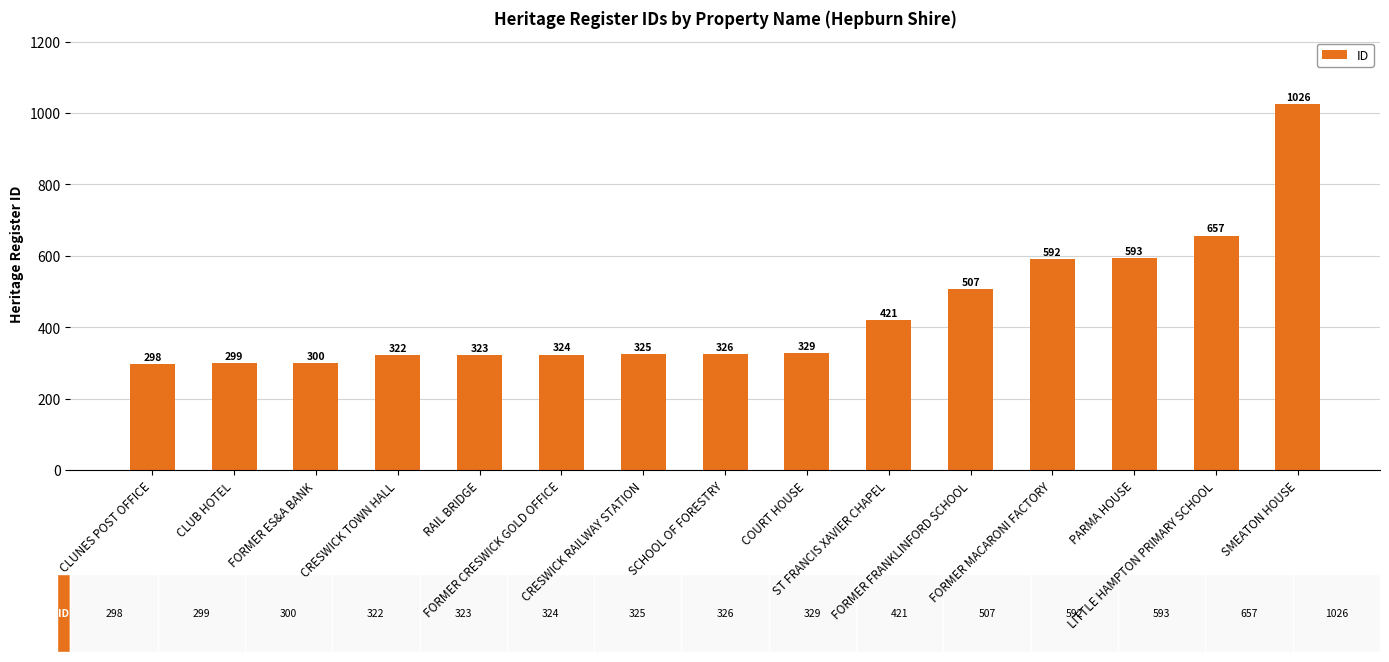

List the labels in order of value, largest first.

SMEATON HOUSE, LITTLE HAMPTON PRIMARY SCHOOL, PARMA HOUSE, FORMER MACARONI FACTORY, FORMER FRANKLINFORD SCHOOL, ST FRANCIS XAVIER CHAPEL, COURT HOUSE, SCHOOL OF FORESTRY, CRESWICK RAILWAY STATION, FORMER CRESWICK GOLD OFFICE, RAIL BRIDGE, CRESWICK TOWN HALL, FORMER ES&A BANK, CLUB HOTEL, CLUNES POST OFFICE